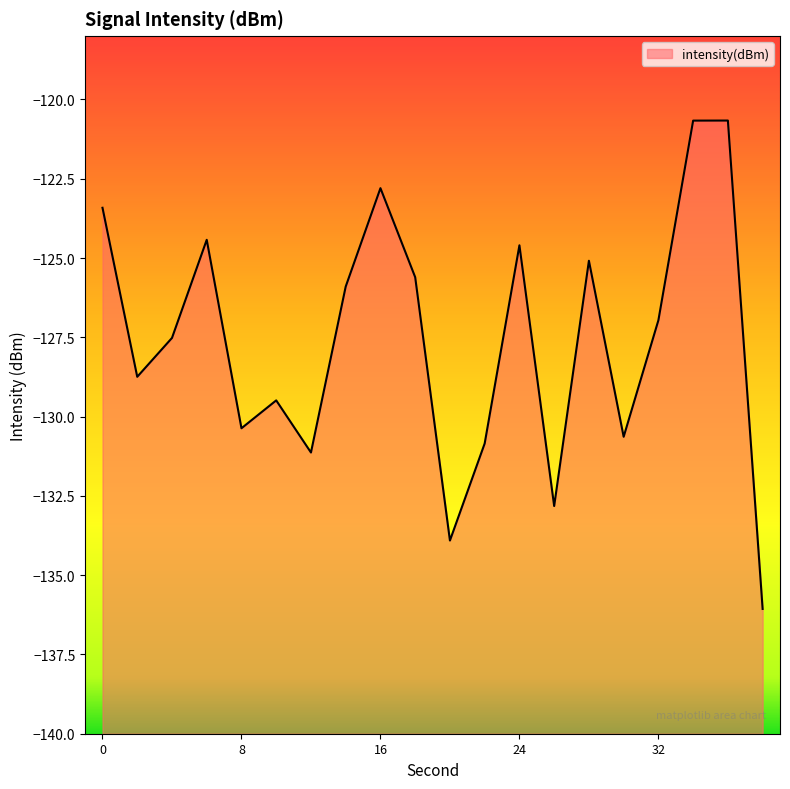

Is it true that the value at 28 is -125.1?

True